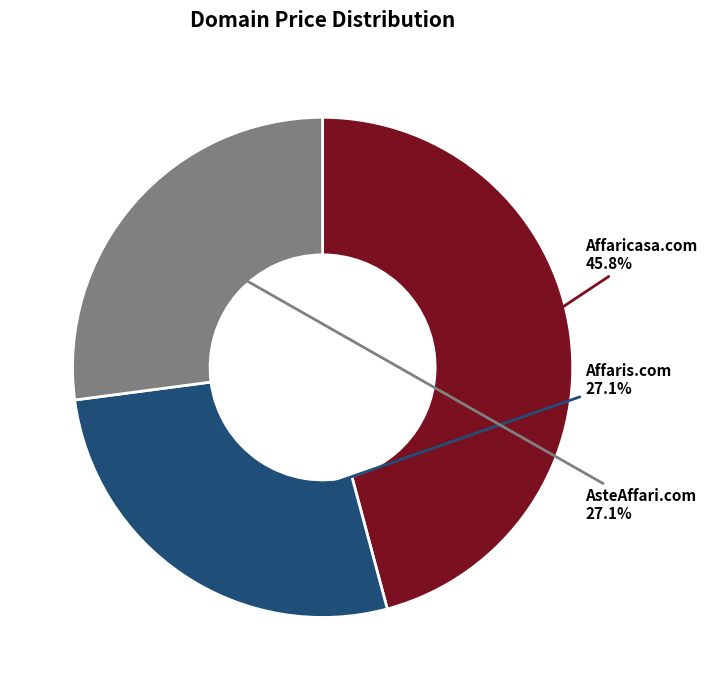

Does any single category account for the majority?

No